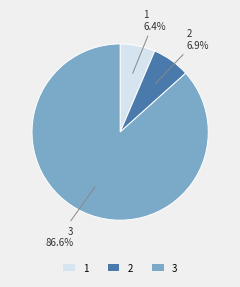

To the nearest percent, what percentage of the pie is 1?

6%